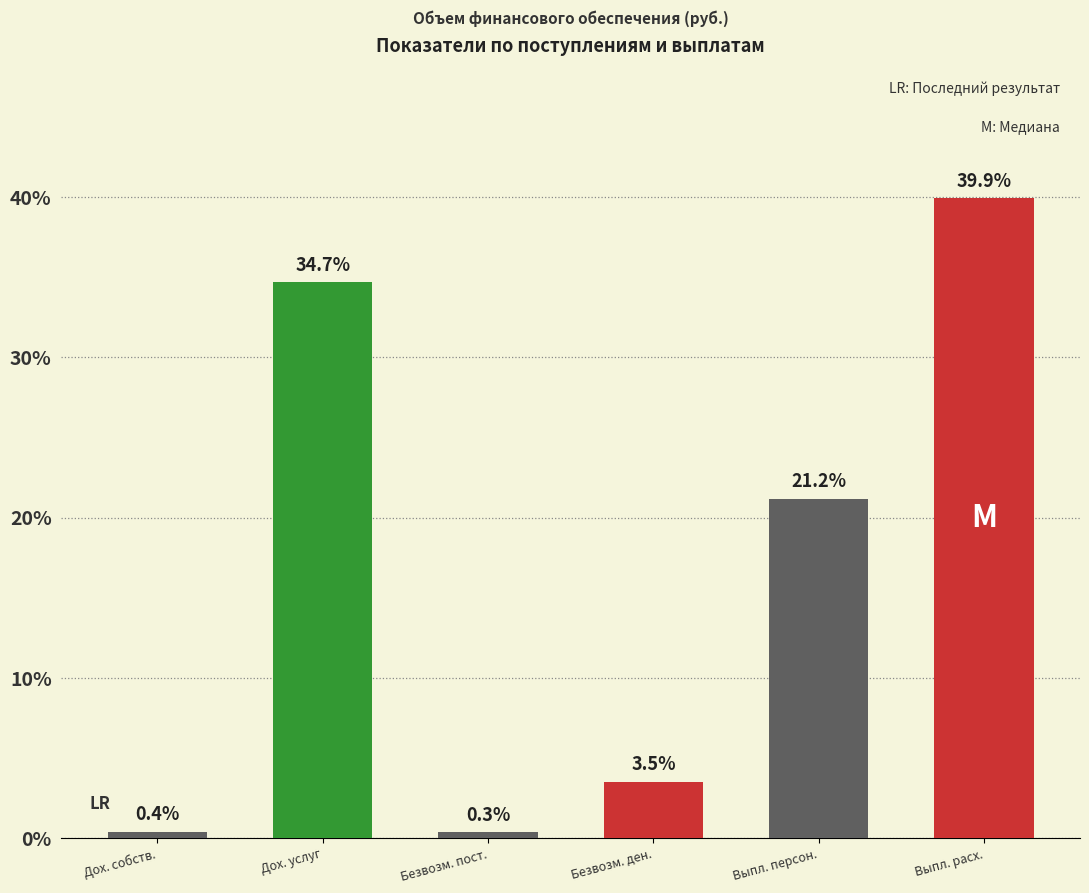

How many data points are above 21?

3